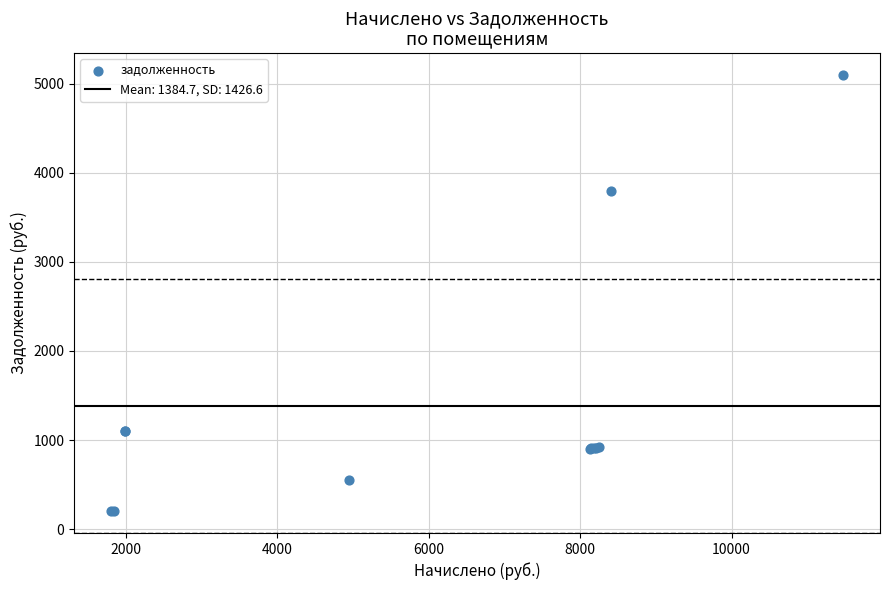

What Y value in the scatter plot is closest to 2650?

3801.1